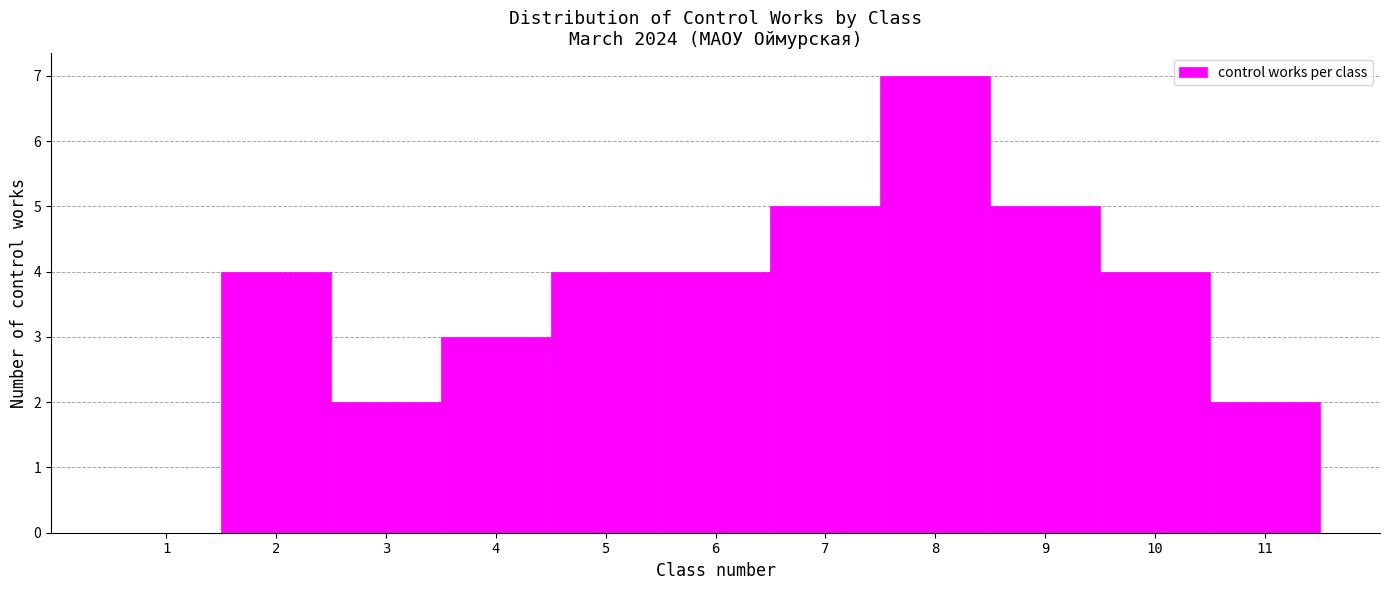

Which range on the x-axis has the tallest bar?

7.5 to 8.5